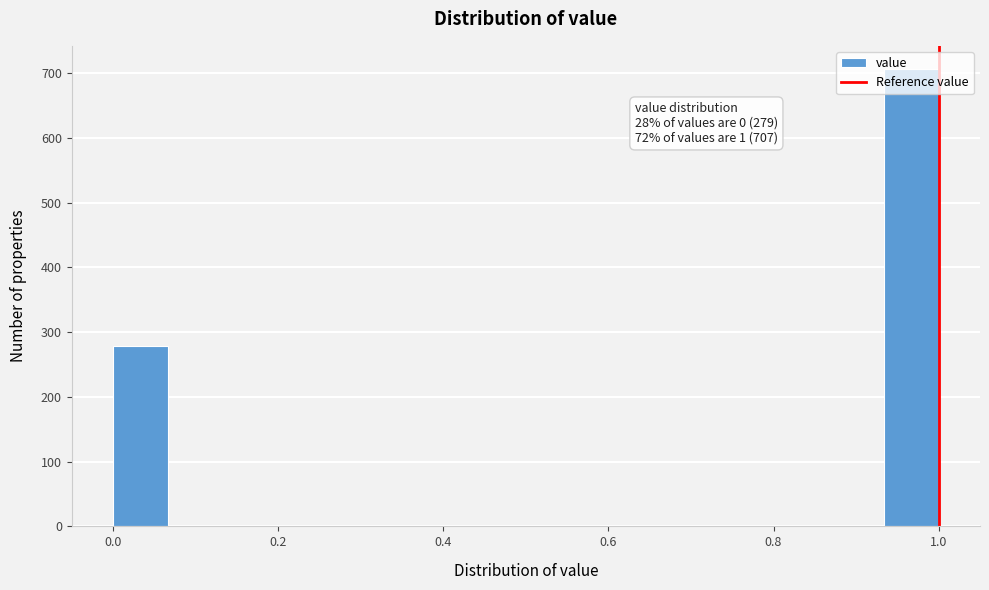

Read against the x-axis, roughly where is the centre of the tallest bar?

0.96